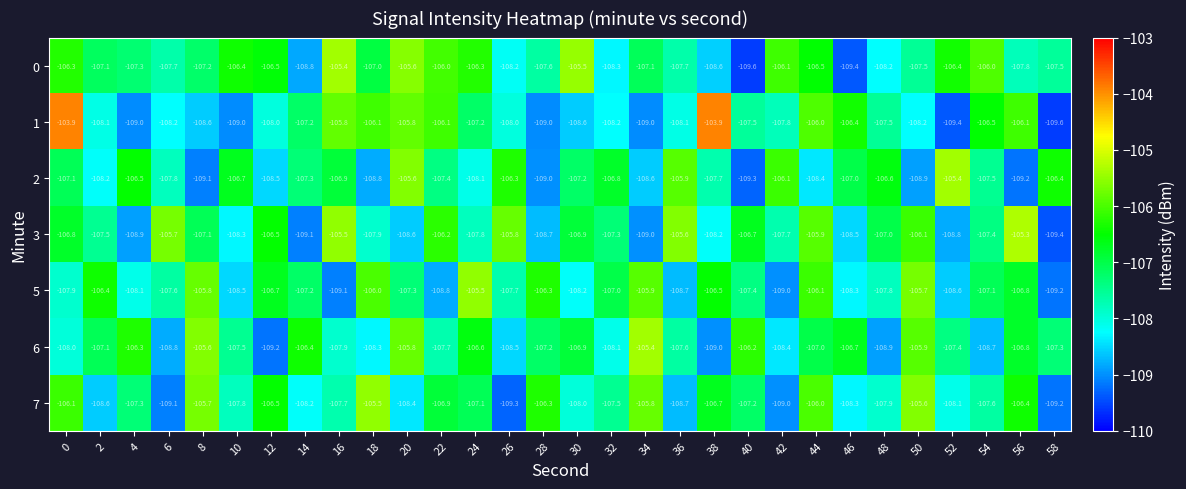

What is the sum of the 3 values at 30 and 44?

-212.8